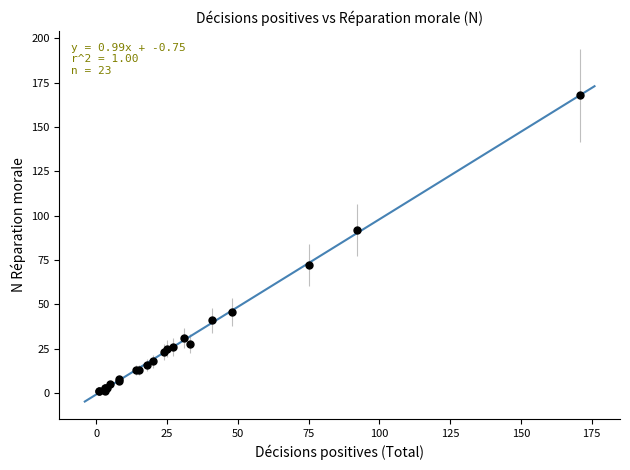

What Y value in the scatter plot is closest to 84?

92